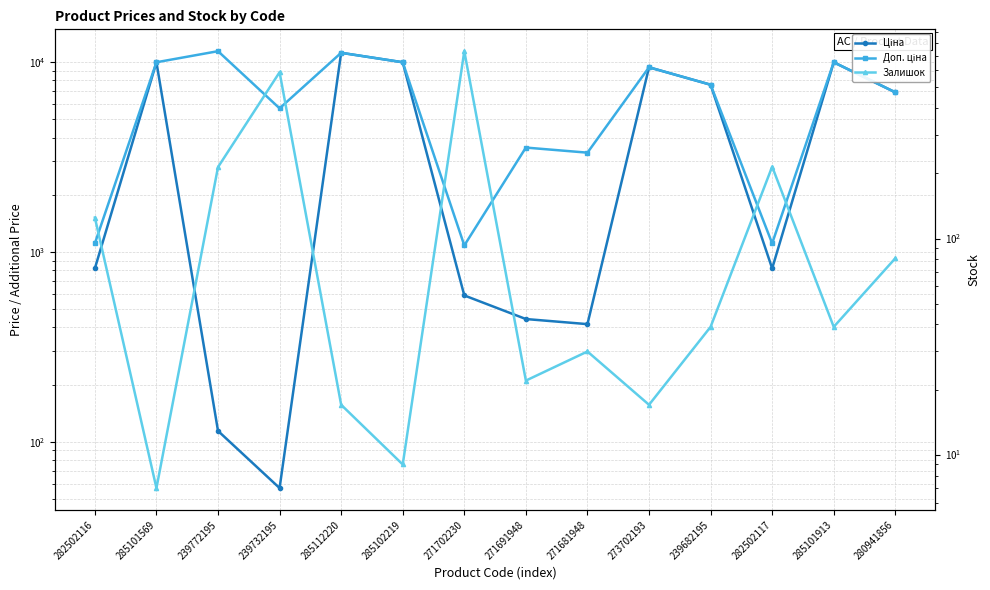

What are all the series names shown in the legend?

Ціна, Доп. ціна, Залишок